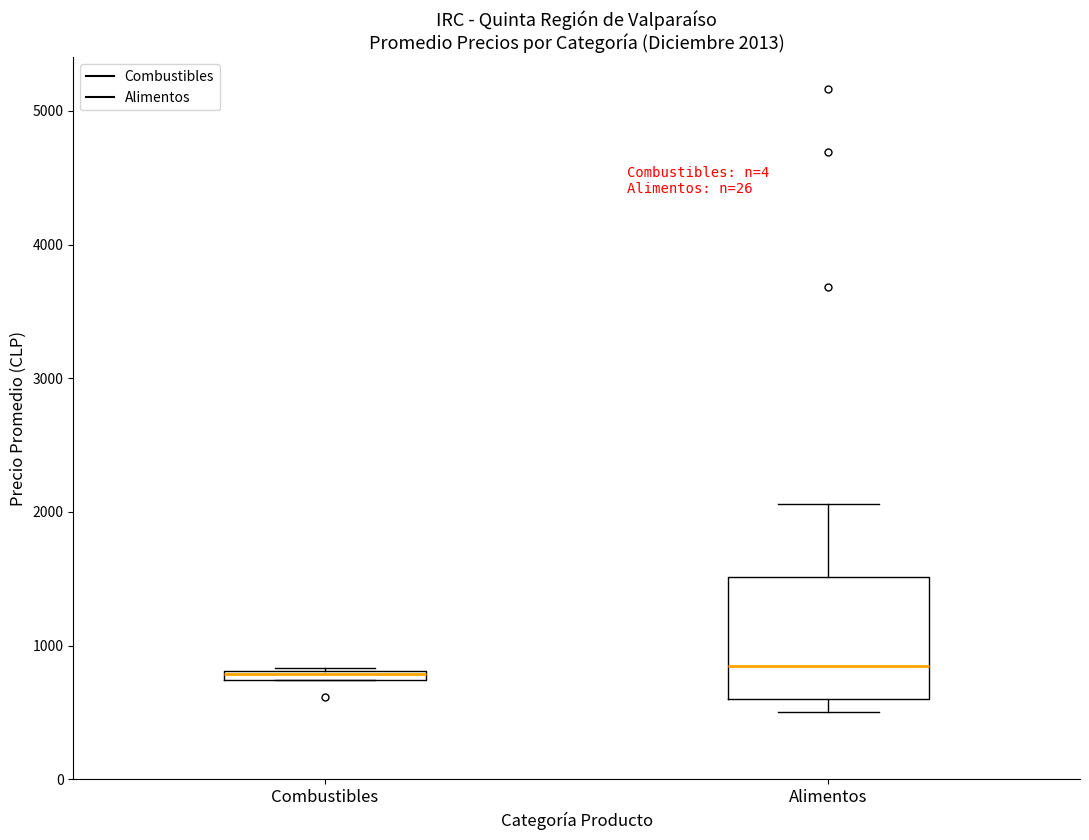

Which box is the tallest, from its lower edge to its upper edge?

Alimentos